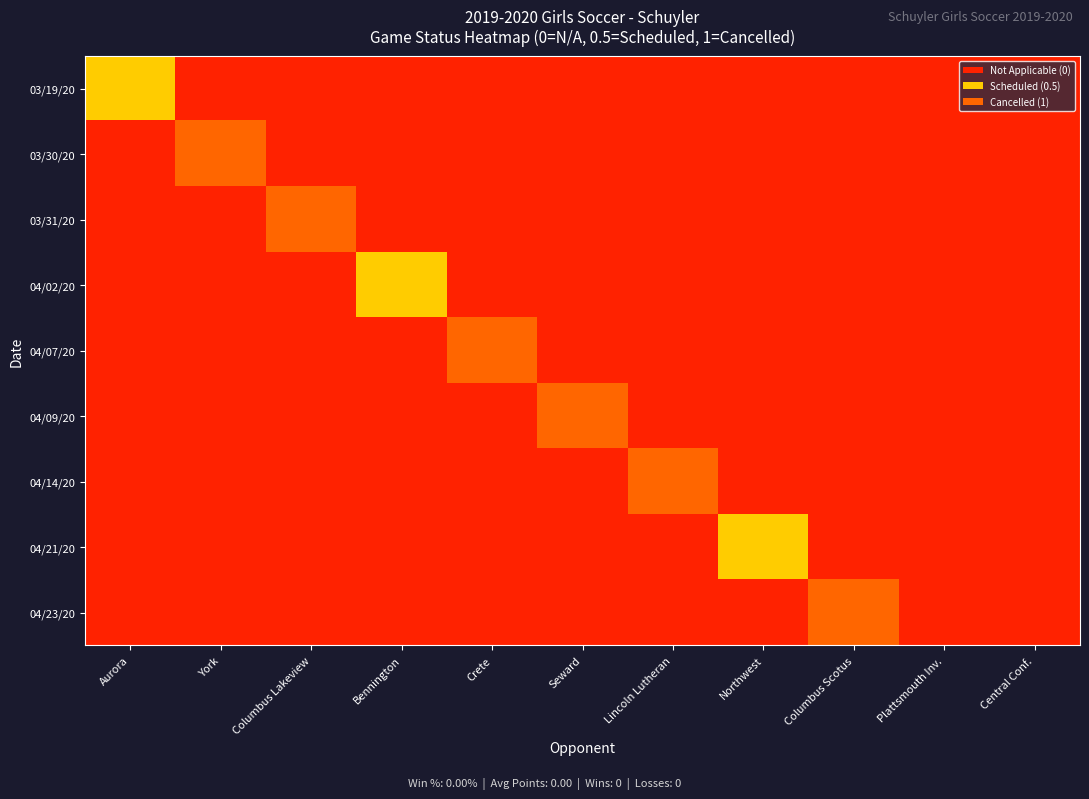

At which category does the chart reach its minimum across all series?

York